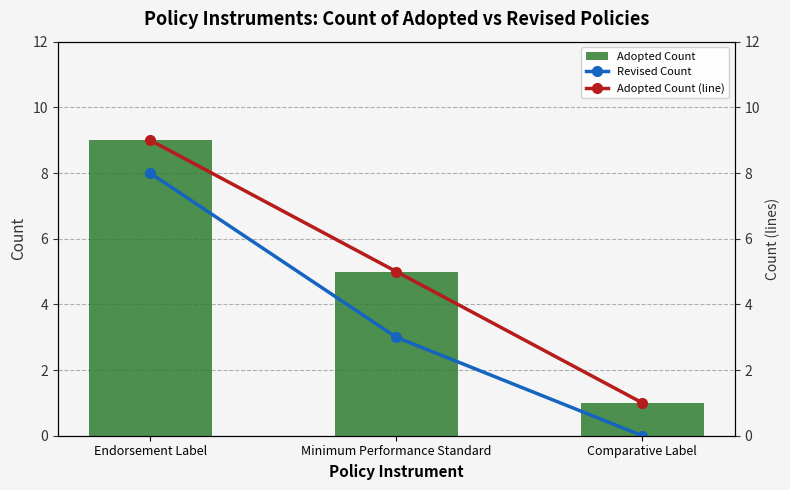

At how many categories does at least one series exceed 0?

3